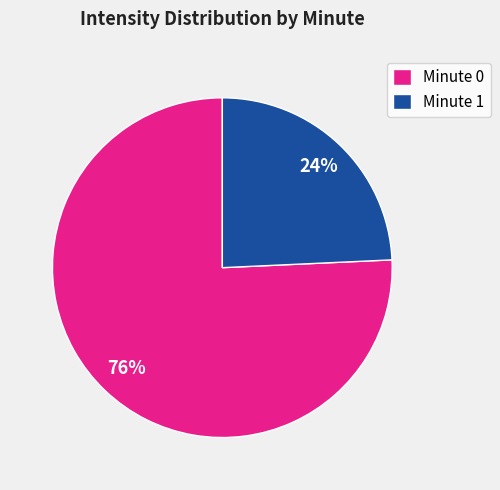

To the nearest percent, what percentage of the pie is Minute 1?

24%